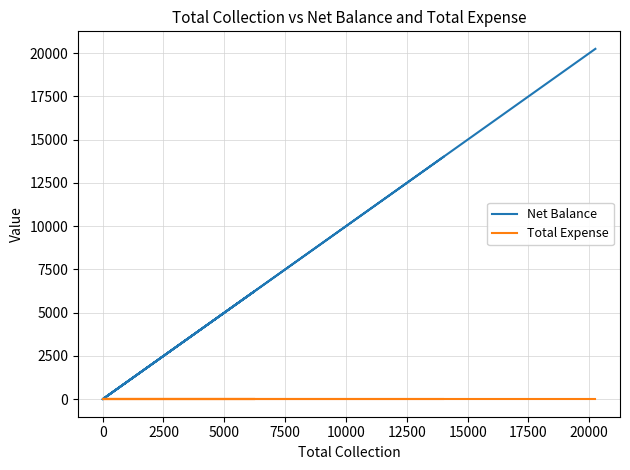

The value of Total Expense at 0 is 0. True or false?

True